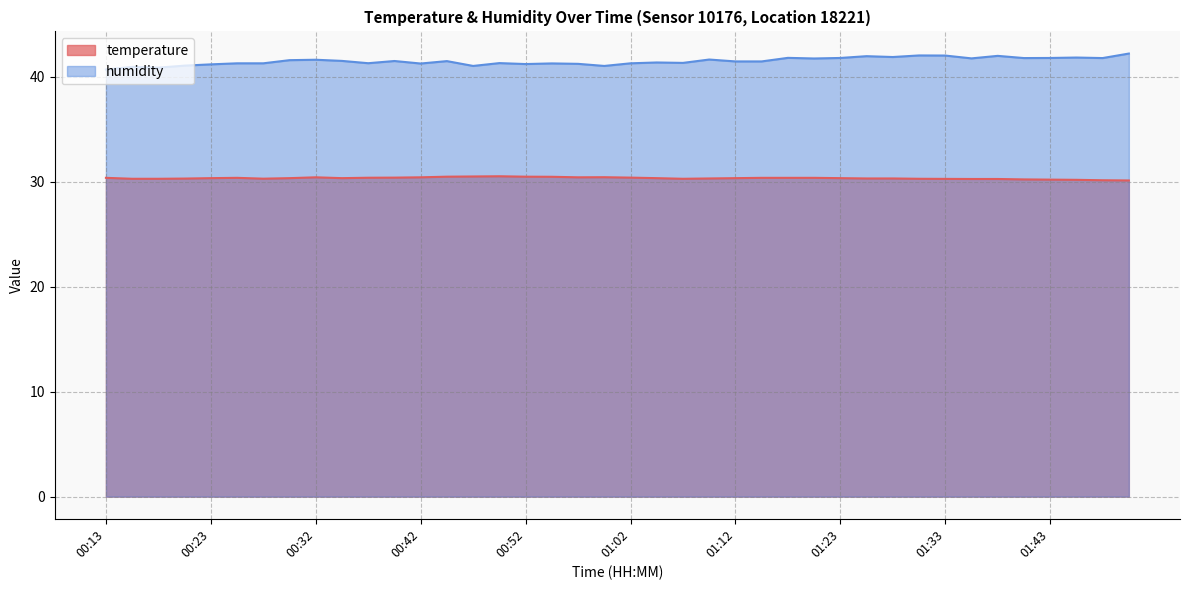

What is the total value across all series at 01:50?

72.3